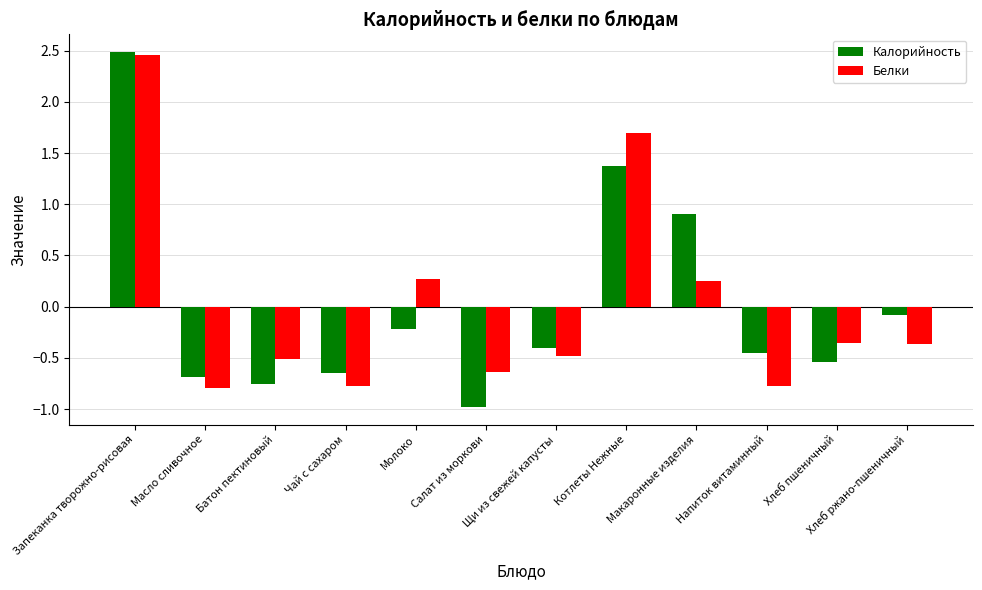

What are all the series names shown in the legend?

Калорийность, Белки